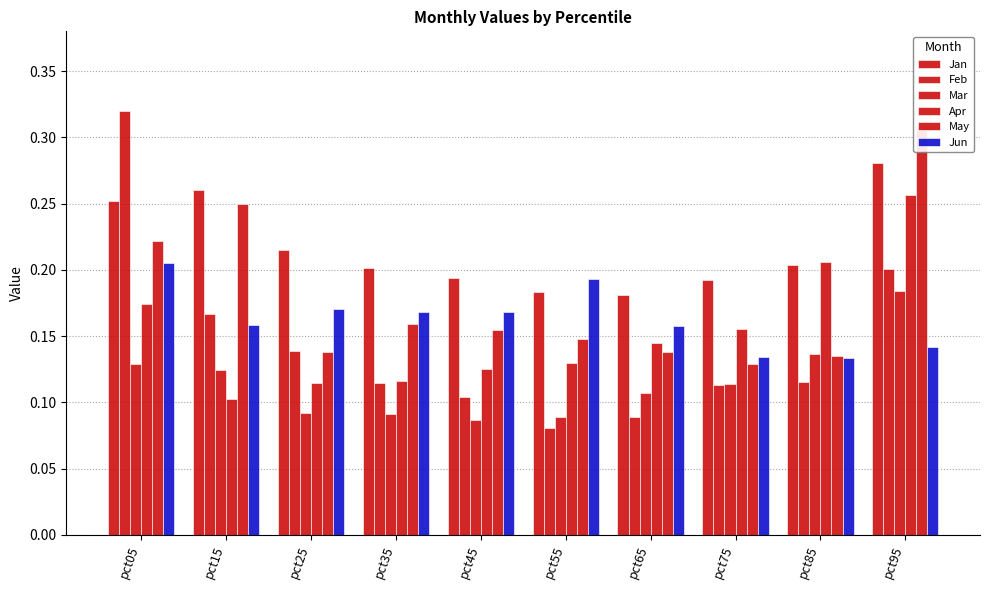

True or false: Feb has a value of 0.2 at pct95.

True